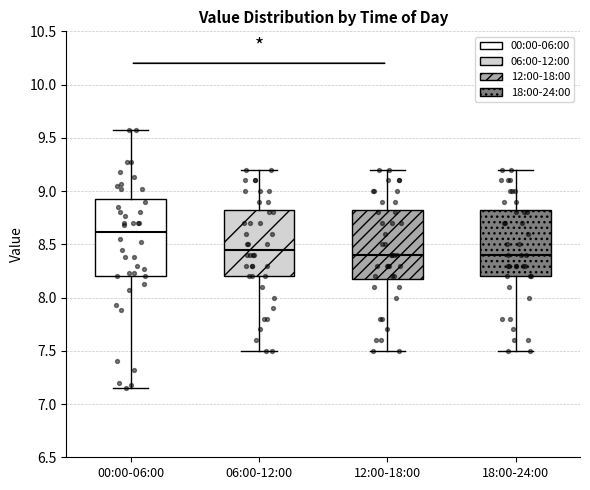

Comparing the boxes themselves (not the whiskers), which one is the tallest?

00:00-06:00